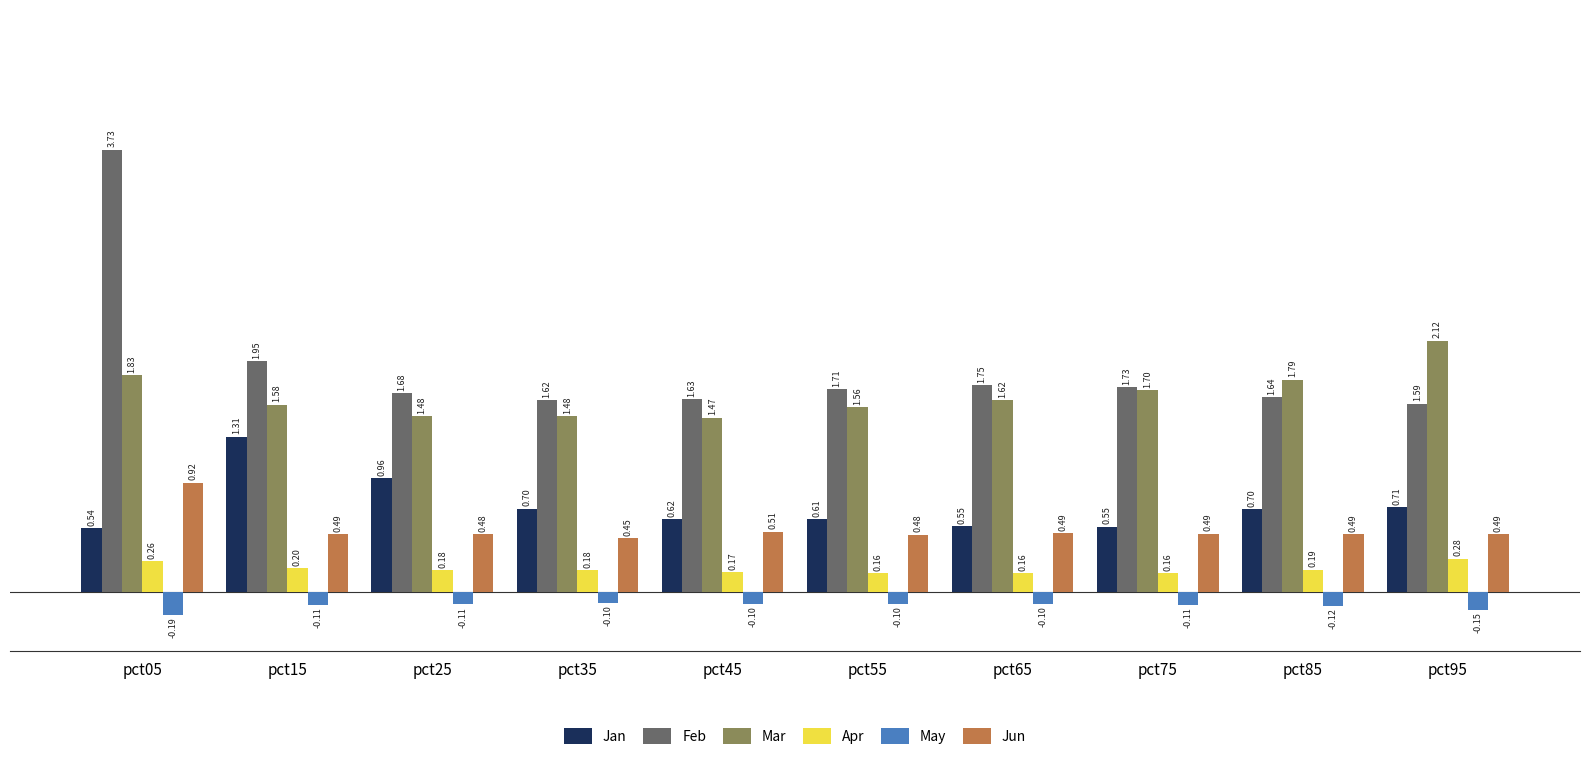

How many groups of bars are there?

10